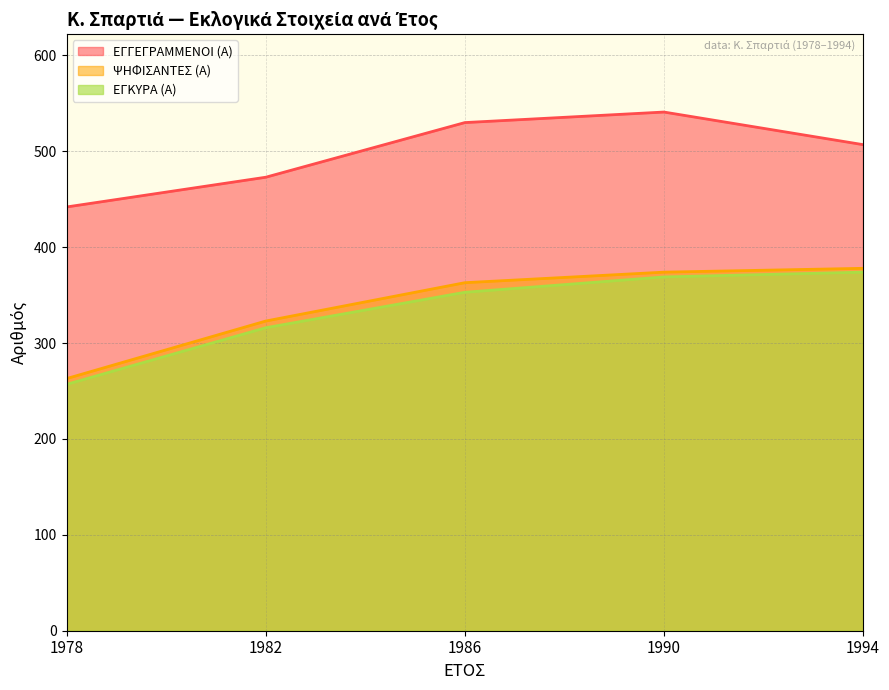

Is the value of ΕΓΚΥΡΑ (Α) at 1990 greater than the value of ΨΗΦΙΣΑΝΤΕΣ (Α) at 1994?

No